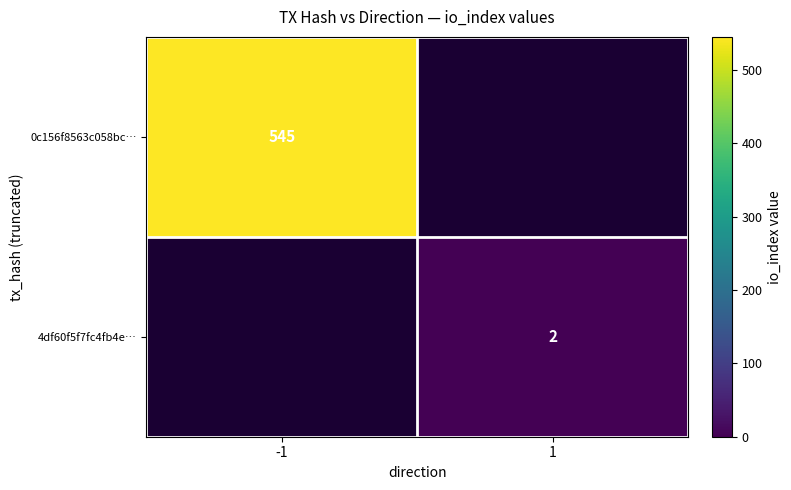

The value of 4df60f5f7fc4fb4e… at 1 is 3. True or false?

False